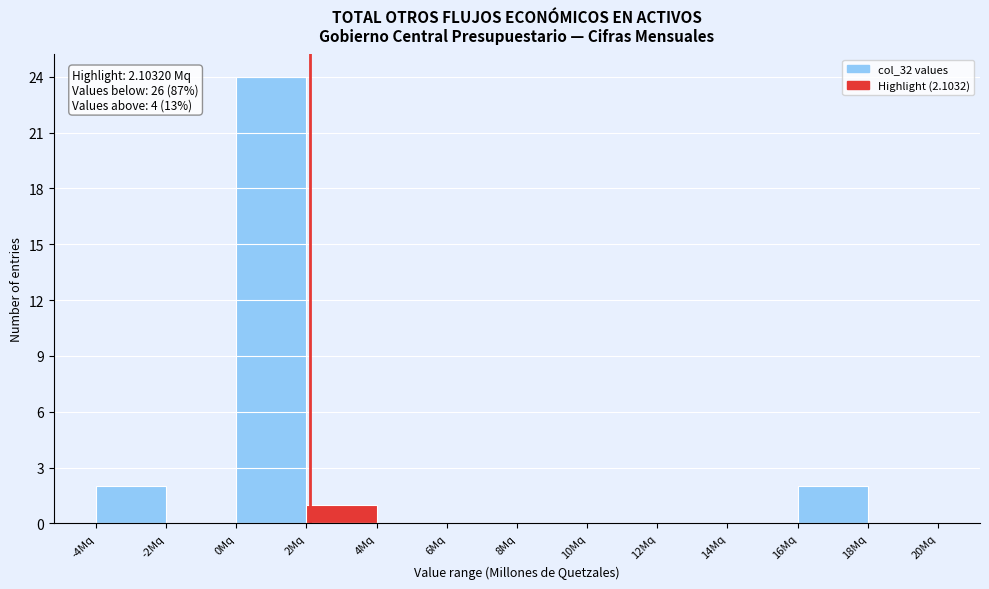

Which range on the x-axis has the tallest bar?

0 to 2